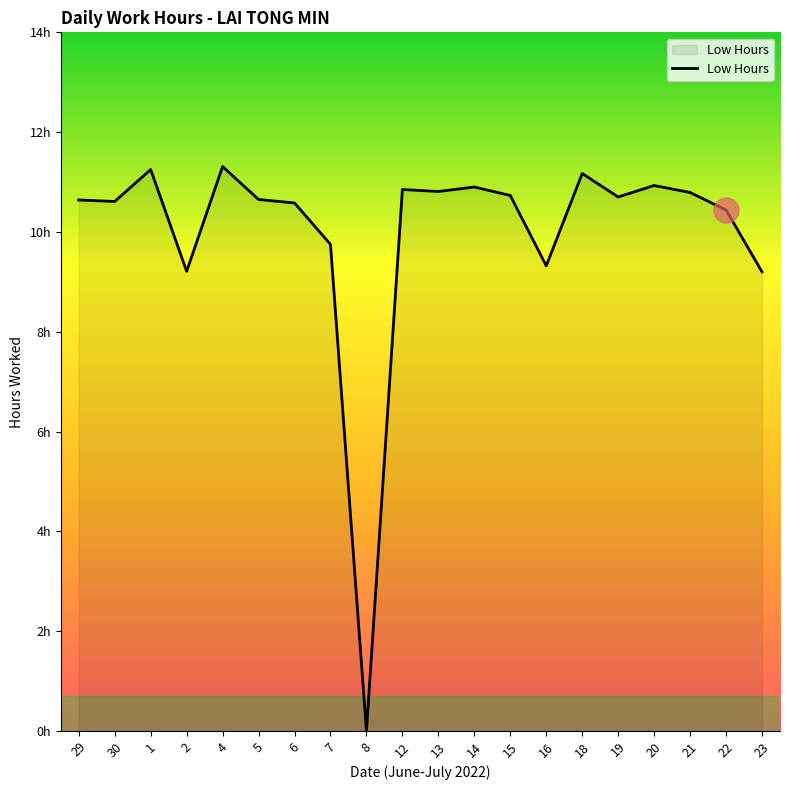

What is the average value?

10.0